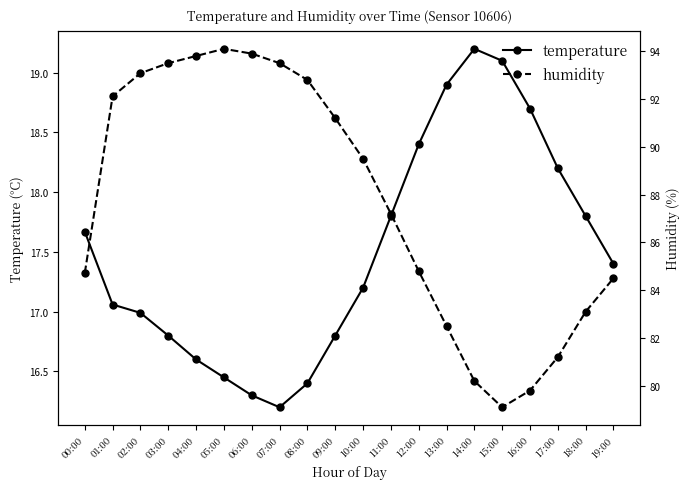

List the series in order of their overall mean, highest first.

humidity, temperature